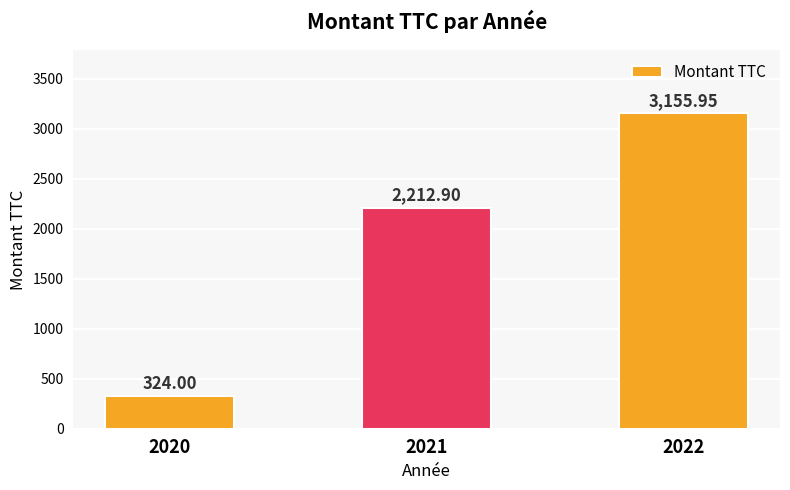

Rank the categories by value from highest to lowest.

2022, 2021, 2020